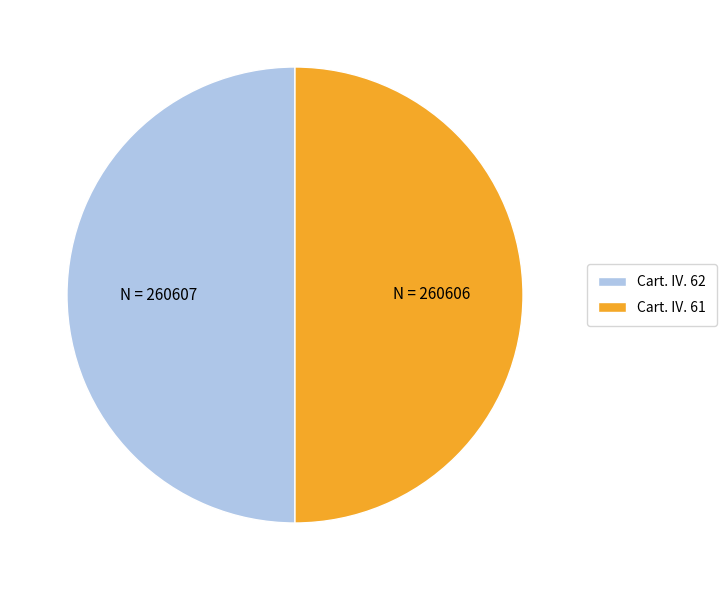

Is the sum of Cart. IV. 62 and Cart. IV. 61 greater than half?

Yes